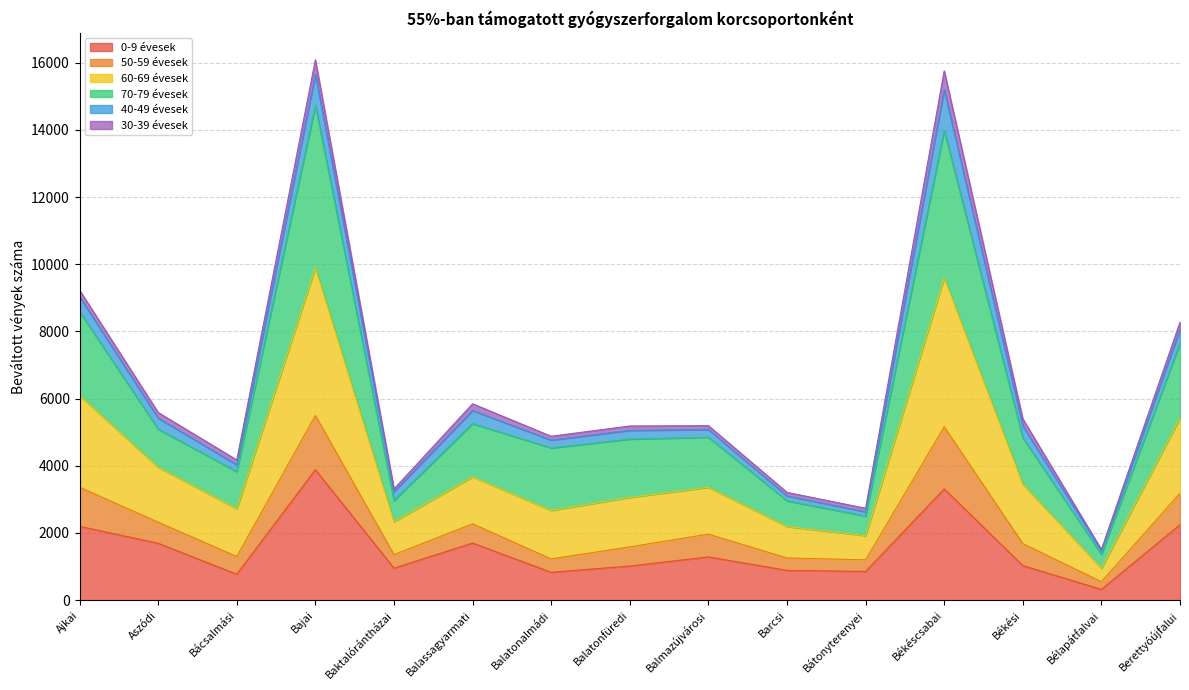

What is the total value across all series at Bajai?

16084